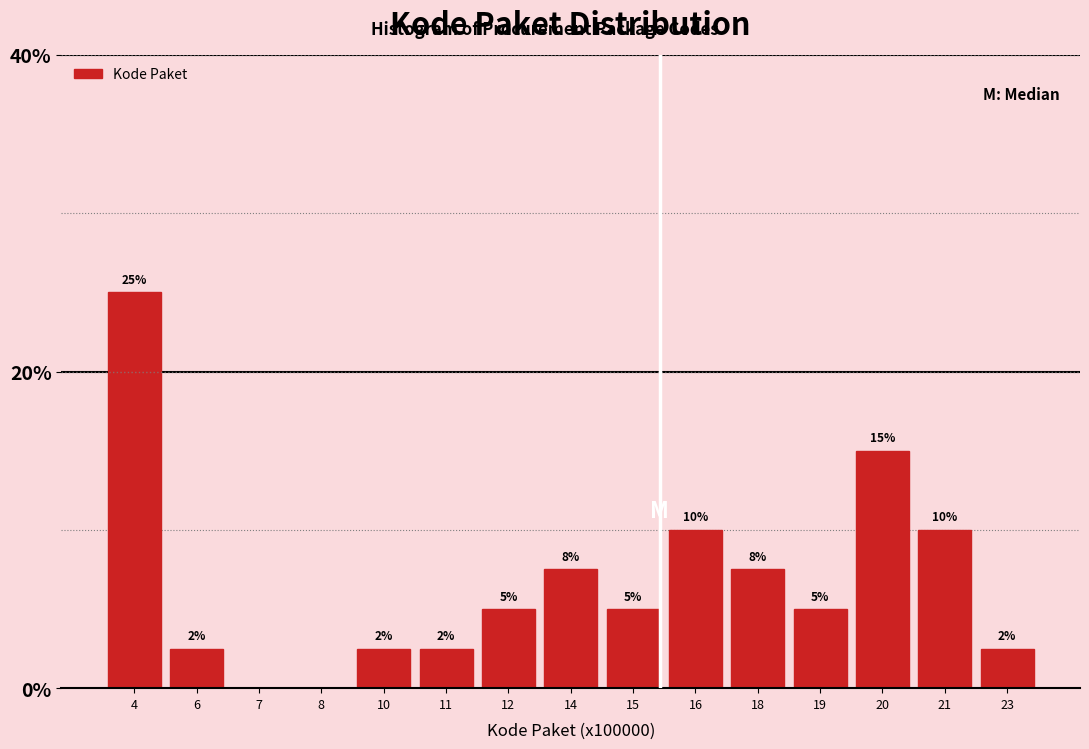

Approximately how many times larger is the value at 15 compared to 16?

0.5